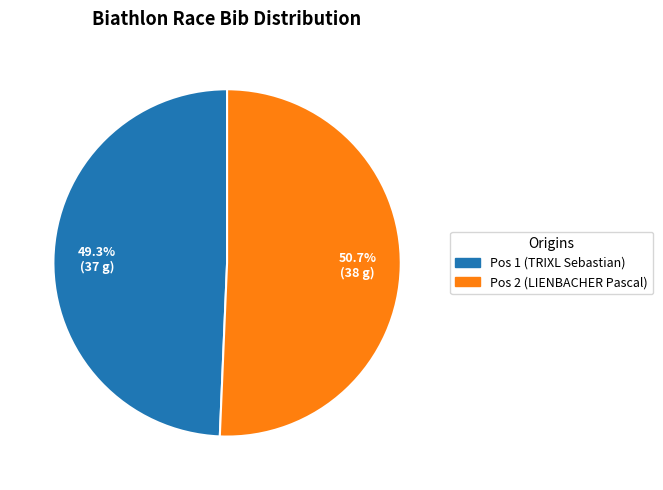

Is there a majority slice in this chart?

Yes